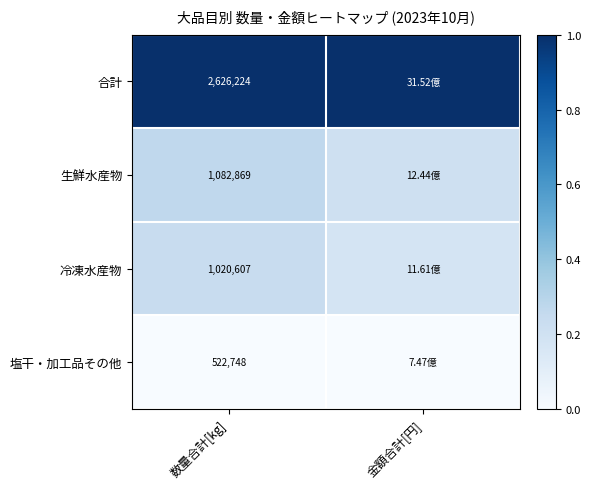

Rank the series at 金額合計[円] from highest to lowest value.

合計, 生鮮水産物, 冷凍水産物, 塩干・加工品その他